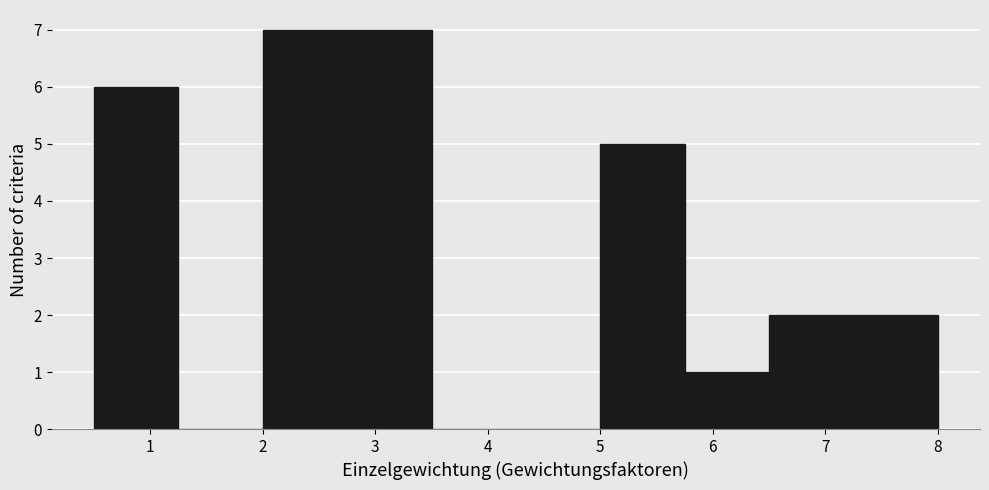

Reading left to right, transcribe this chart: for each bar, give the range it covers on the x-axis and its height. Neither the bar edges nor the heights are printed on the chart, so give them approximately, as read against the axes.

0.50 to 1.25: 6
1.25 to 2.00: 0
2.00 to 2.75: 7
2.75 to 3.50: 7
3.50 to 4.25: 0
4.25 to 5.00: 0
5.00 to 5.75: 5
5.75 to 6.50: 1
6.50 to 7.25: 2
7.25 to 8.00: 2